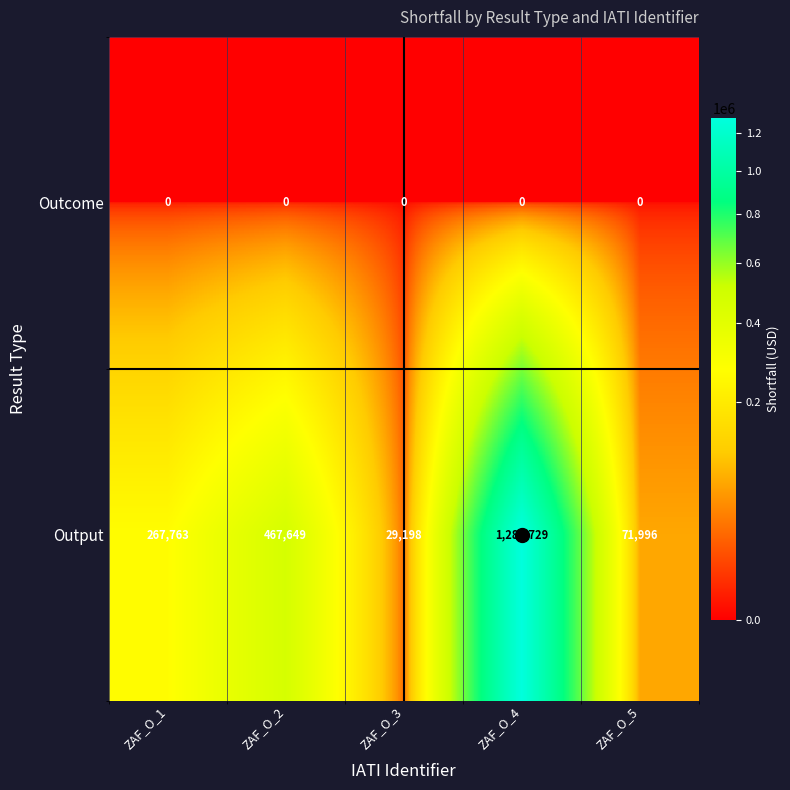

What is the average value of the Output series?

424067